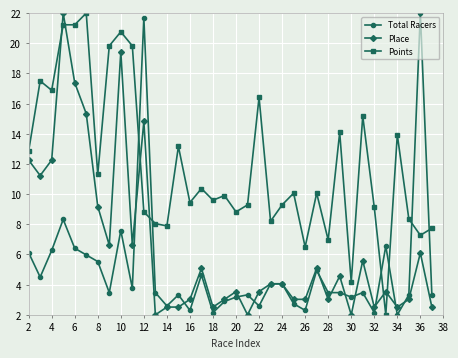

How many data points does each series have?

37